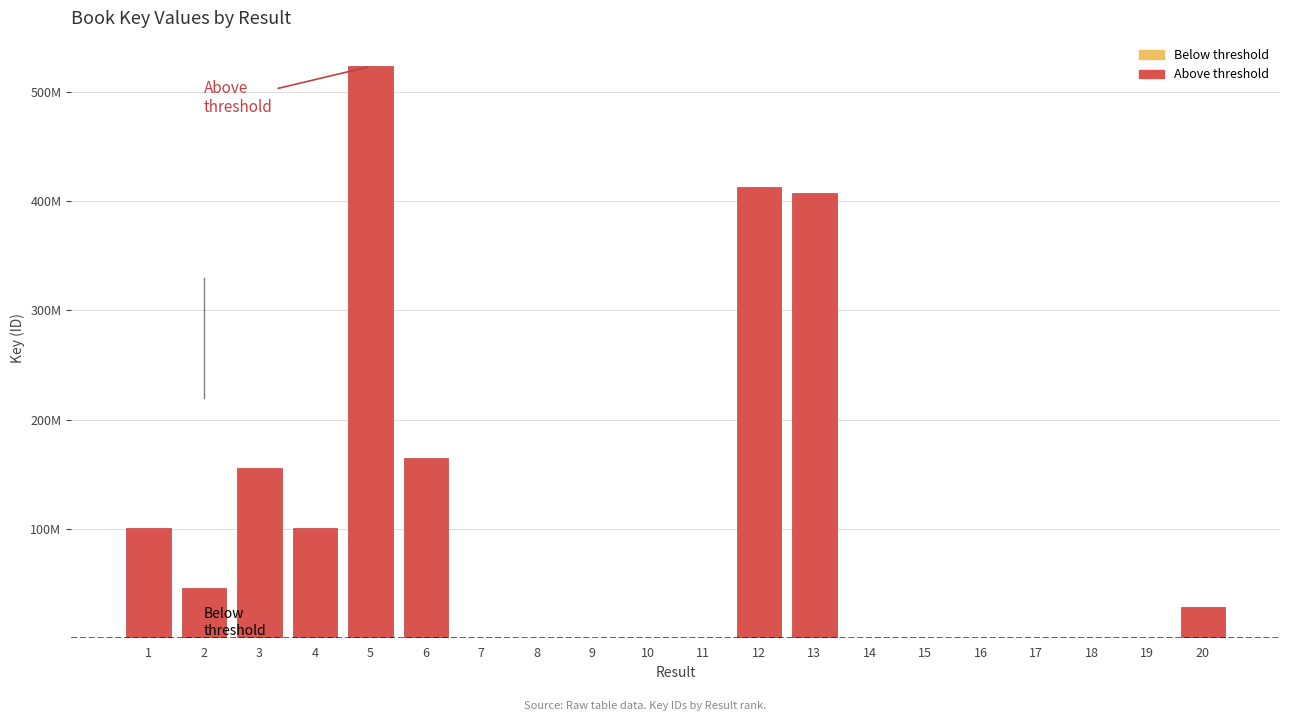

Does the chart contain stacked bars?

Yes